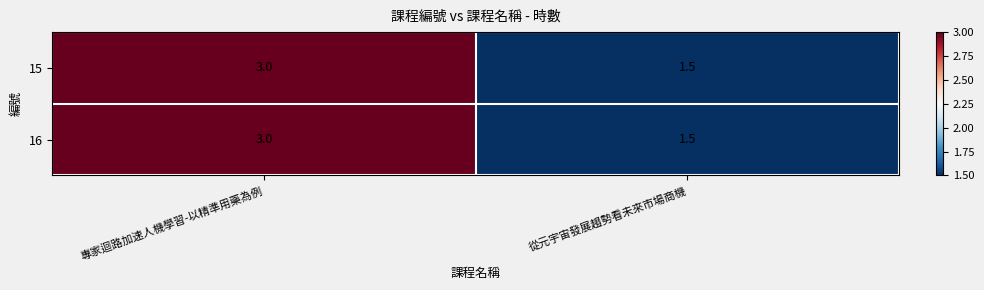

What is the difference between the maximum and minimum values in the 16 series?

1.5